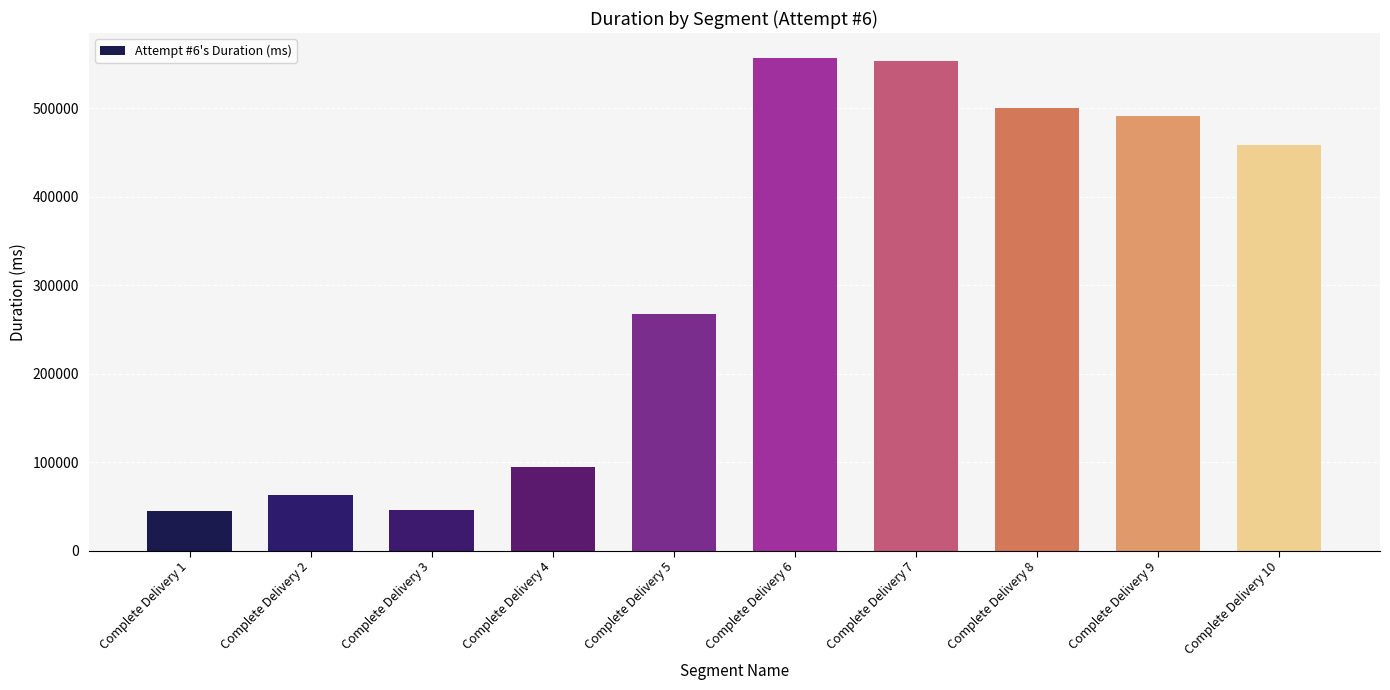

Is it true that the value at Complete Delivery 4 is 94139?

True